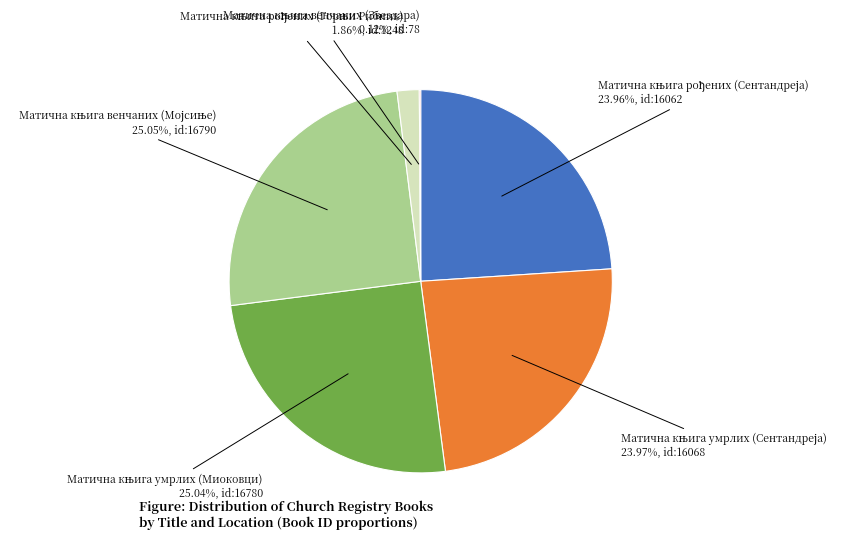

Is there a majority slice in this chart?

No